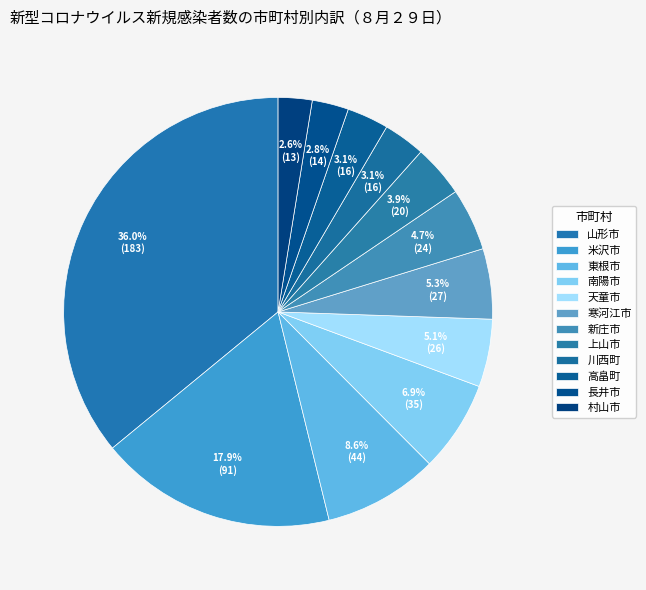

Do 天童市 and 東根市 together represent more than half of the pie?

No